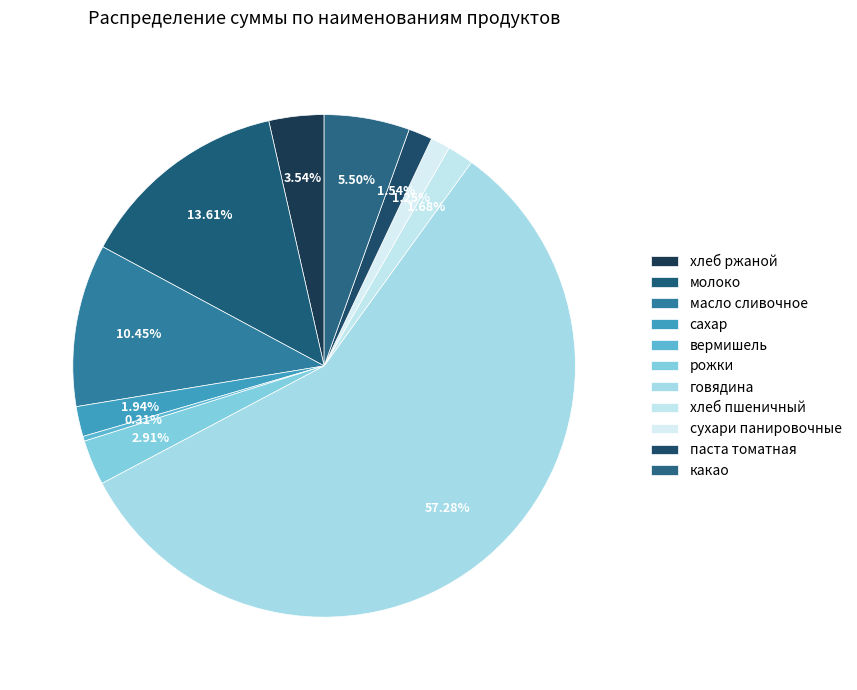

The паста томатная slice represents 1% of the pie. True or false?

False